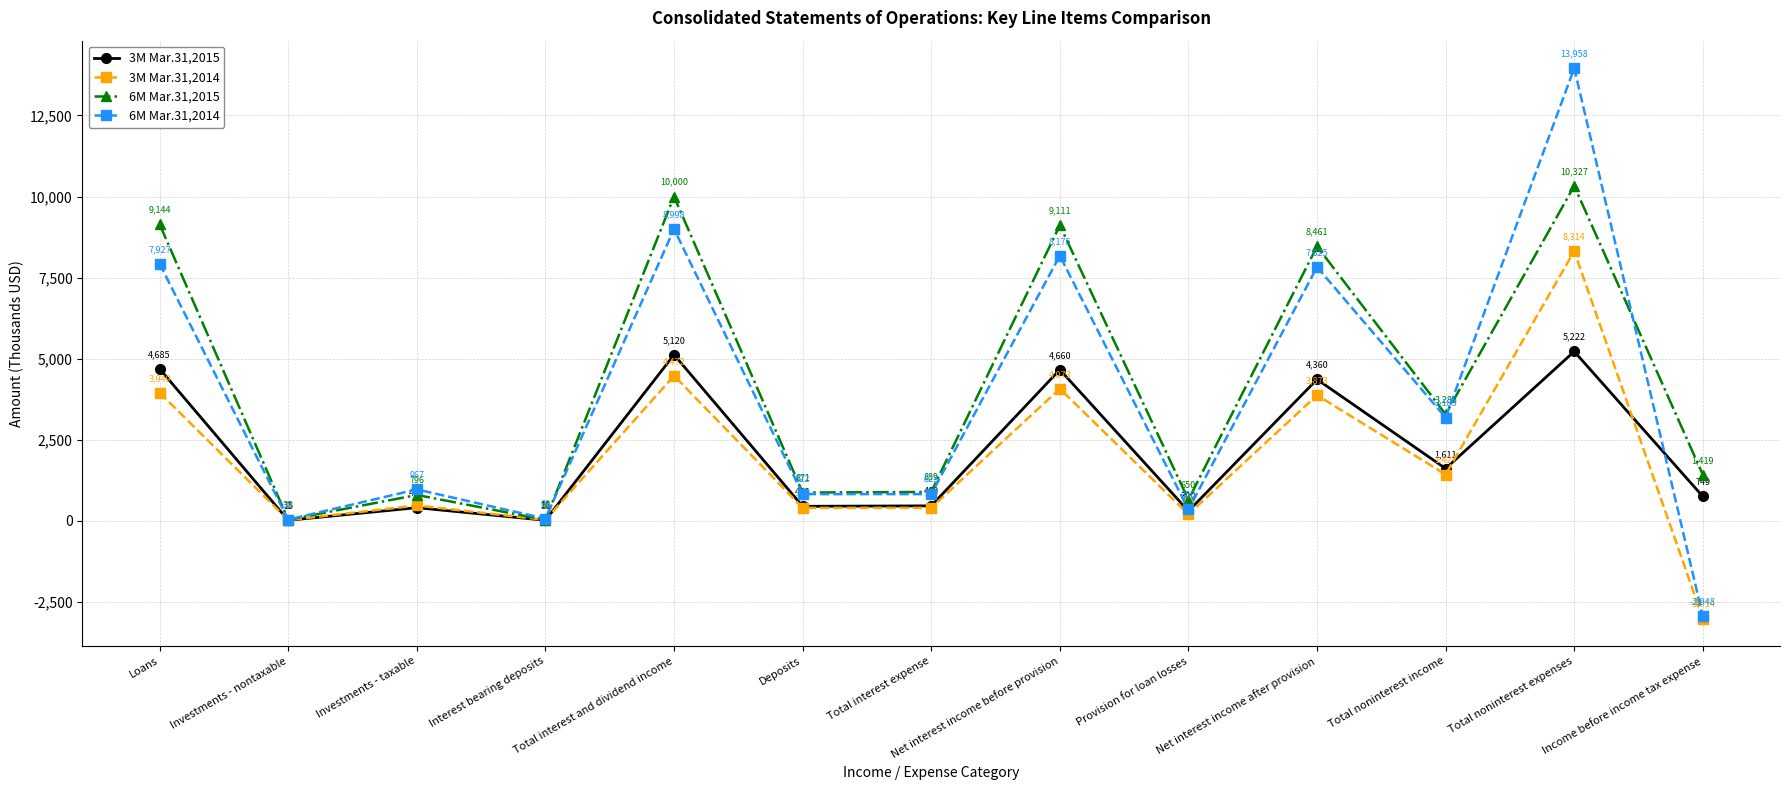

Reading right to left, transcribe all the data shown in this chart.

3M Mar.31,2015: 749	5222	1611	4360	300	4660	460	446	5120	16	404	15	4685
3M Mar.31,2014: -3014	8314	1427	3873	200	4073	399	398	4472	29	472	22	3949
6M Mar.31,2015: 1419	10327	3285	8461	650	9111	889	871	10000	28	796	32	9144
6M Mar.31,2014: -2948	13958	3185	7825	350	8175	823	822	8998	66	967	38	7927